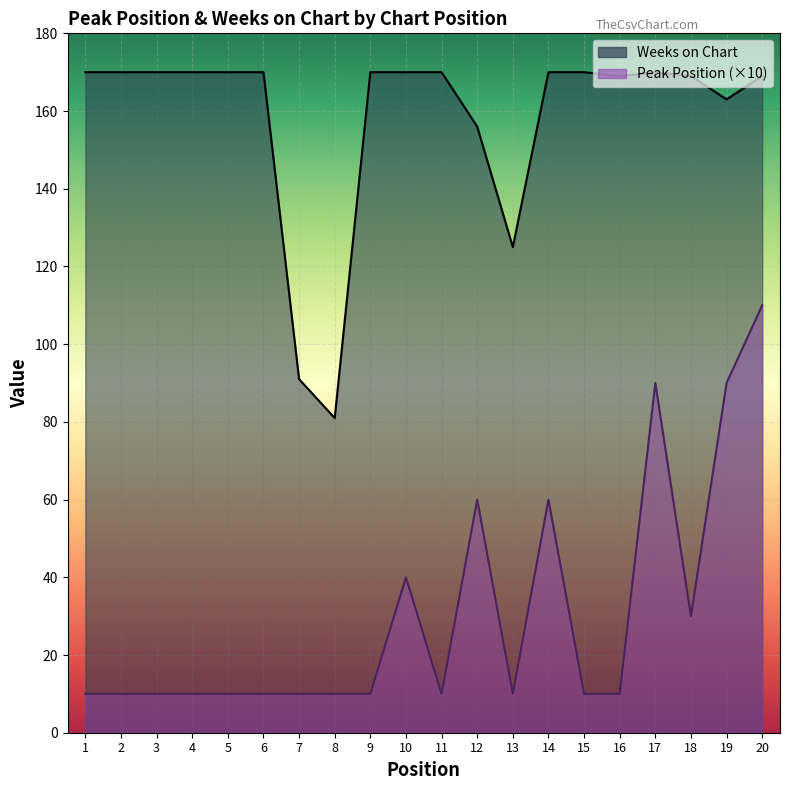

How many data points in Weeks on Chart are less than 170?

8